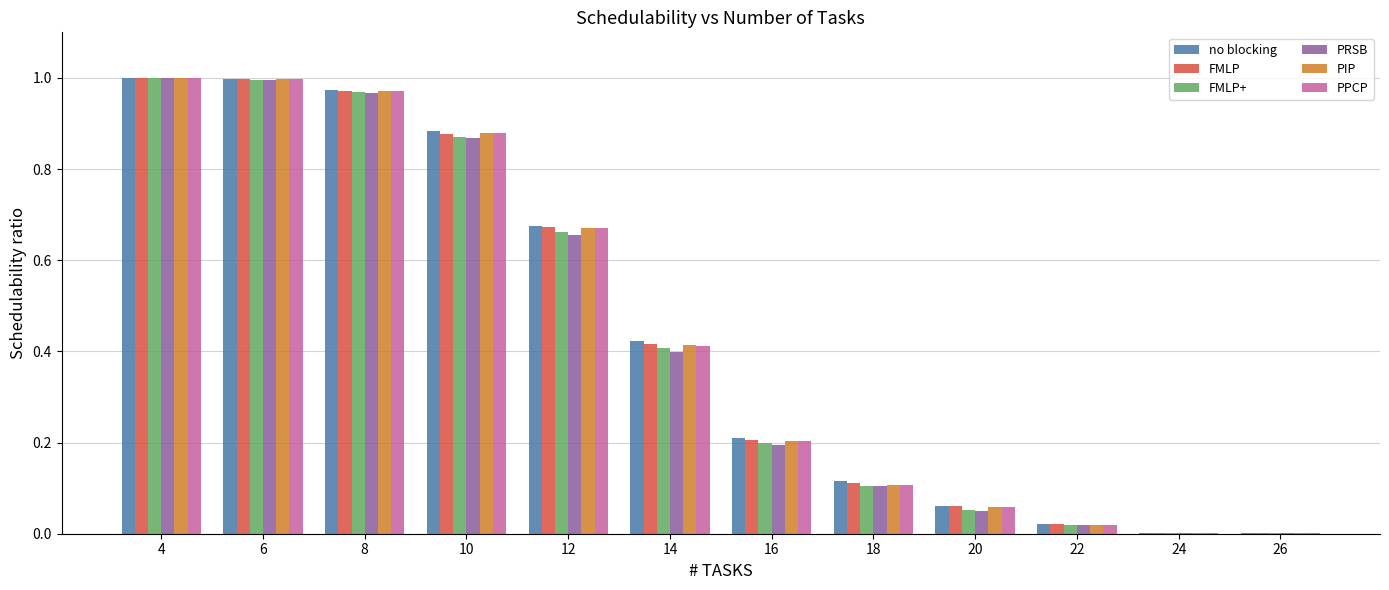

Is the value of FMLP+ at 16 greater than the value of PRSB at 8?

No